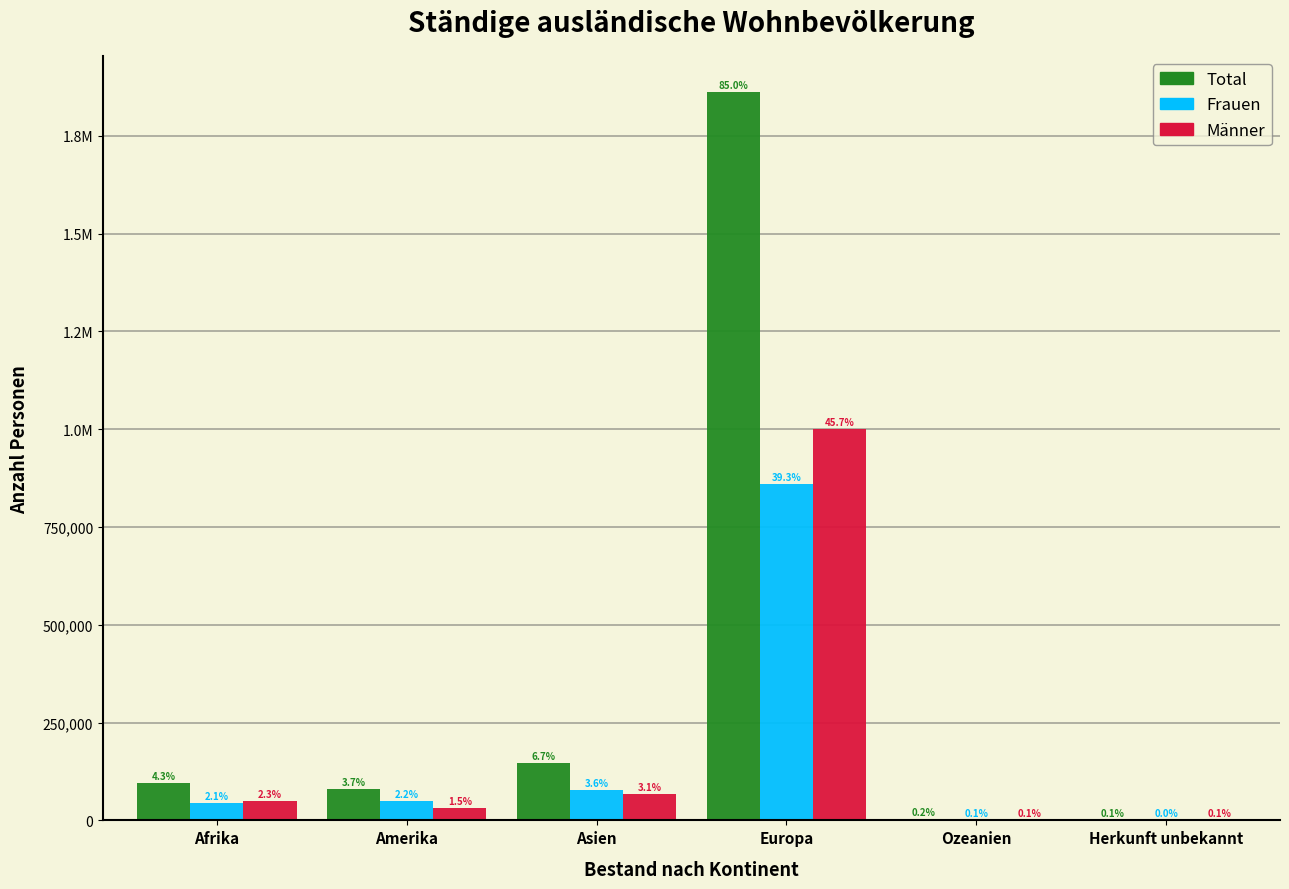

What are all the series names shown in the legend?

Total, Frauen, Männer